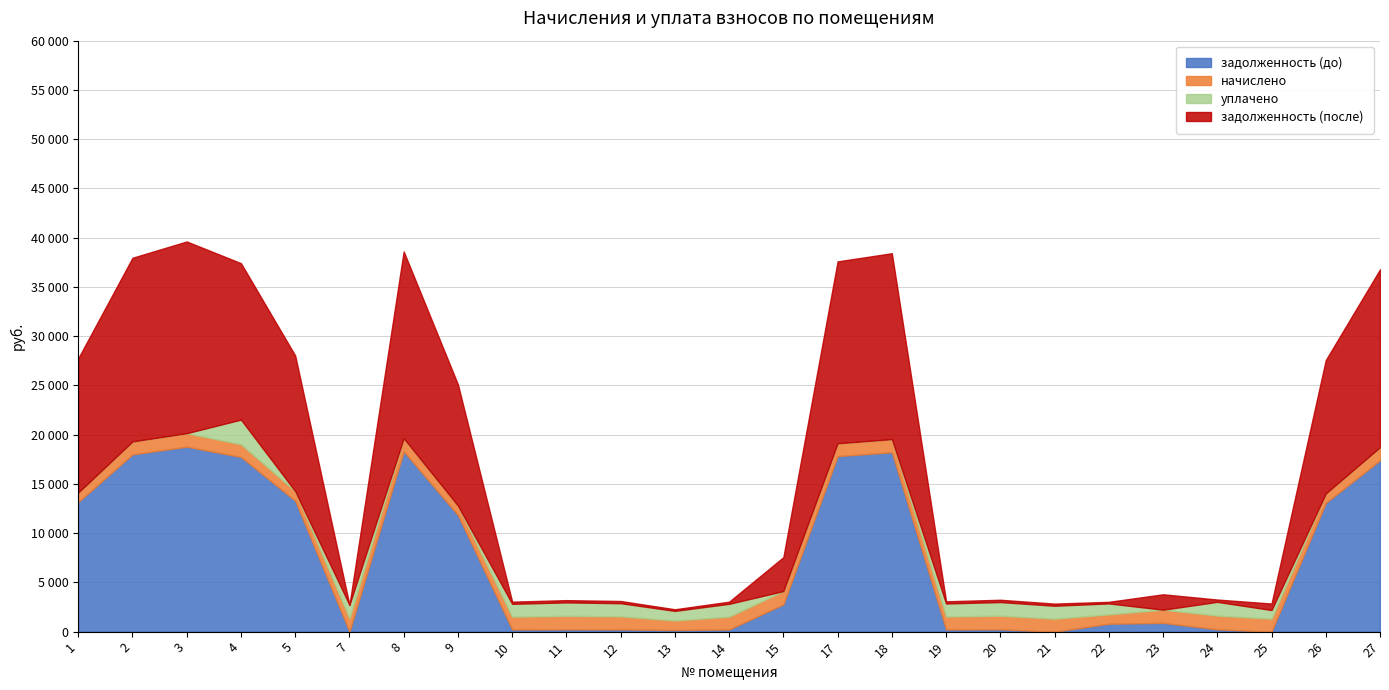

Reading left to right, what are all the values shown in this chart?

задолженность (до): 1=13158.0	2=17994.2	3=18778.4	4=17732.8	5=13288.7	7=0.0	8=18299.1	9=11830.8	10=217.3	11=228.4	12=222.1	13=162.2	14=217.3	15=2769.1	17=17819.9	18=18212.0	19=219.9	20=231.1	21=0.0	22=799.2	23=892.9	24=232.7	25=0.0	26=13070.8	27=17395.6
начислено: 1=960.4	2=1313.3	3=1370.6	4=1294.3	5=969.9	7=1361.0	8=1335.6	9=960.4	10=1303.8	11=1370.6	12=1332.4	13=973.1	14=1303.8	15=1348.3	17=1300.6	18=1329.2	19=1319.7	20=1386.5	21=1313.3	22=954.0	23=1335.6	24=1396.0	25=1316.5	26=954.0	27=1329.2
уплачено: 1=0.0	2=0.0	3=0.0	4=2500.0	5=0.0	7=1362.4	8=0.0	9=0.0	10=1303.8	11=1370.6	12=1332.4	13=972.8	14=1303.8	15=0.0	17=0.0	18=0.0	19=1319.7	20=1386.5	21=1315.7	22=1113.0	23=0.0	24=1396.0	25=877.7	26=0.0	27=0.0
задолженность (после): 1=13638.1	2=18650.8	3=19463.7	4=15879.9	5=13773.6	7=0.0	8=18966.9	9=12311.0	10=217.3	11=228.4	12=222.1	13=162.5	14=217.3	15=3443.3	17=18470.2	18=18876.6	19=219.9	20=231.1	21=216.5	22=159.0	23=1560.7	24=232.7	25=658.3	26=13547.8	27=18060.2